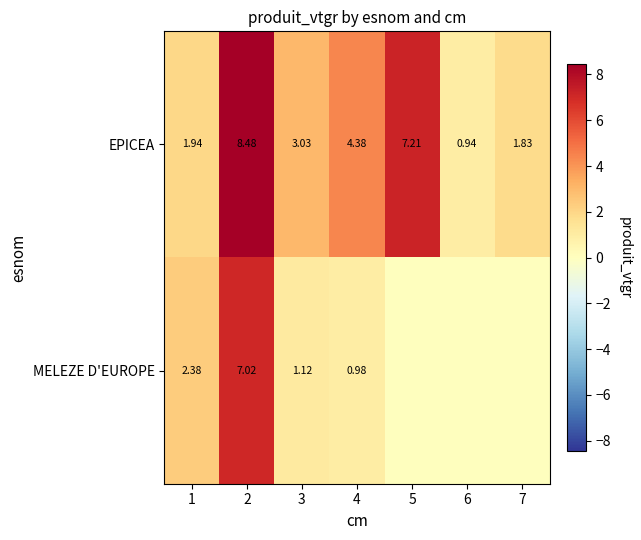

Between 2 and 3, which series saw the biggest shift?

MELEZE D'EUROPE